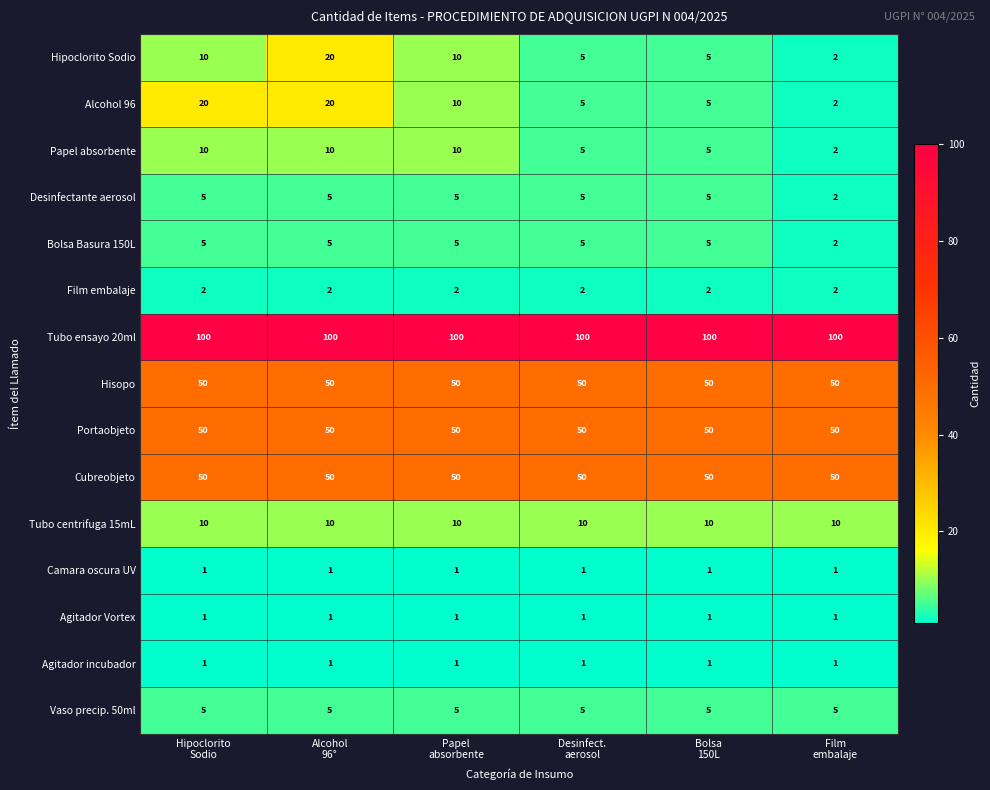

What is the spread (max minus min) of values at Papel
absorbente?

99